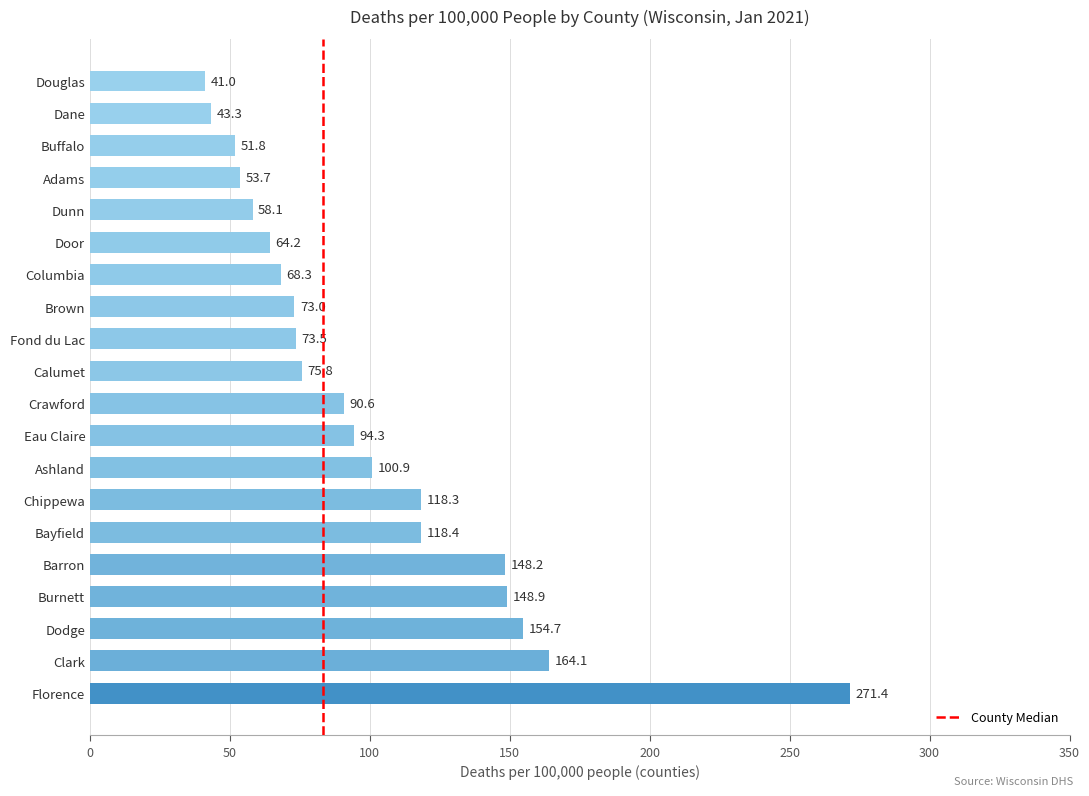

Reading top to bottom, extract all data points from this chart.

41.0	43.3	51.8	53.7	58.1	64.2	68.3	73.0	73.5	75.8	90.6	94.3	100.9	118.3	118.4	148.2	148.9	154.7	164.1	271.4